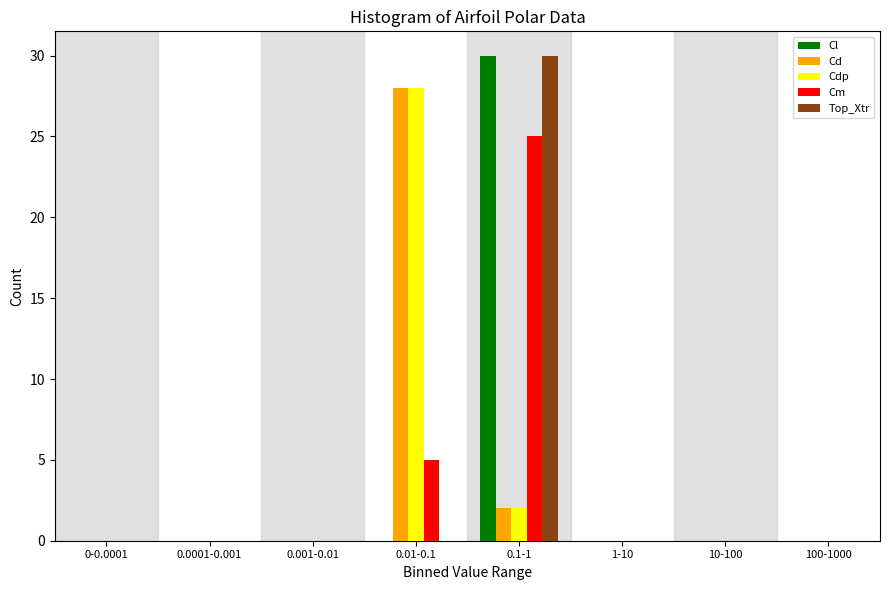

At which category does the chart reach its peak across all series?

0.1-1